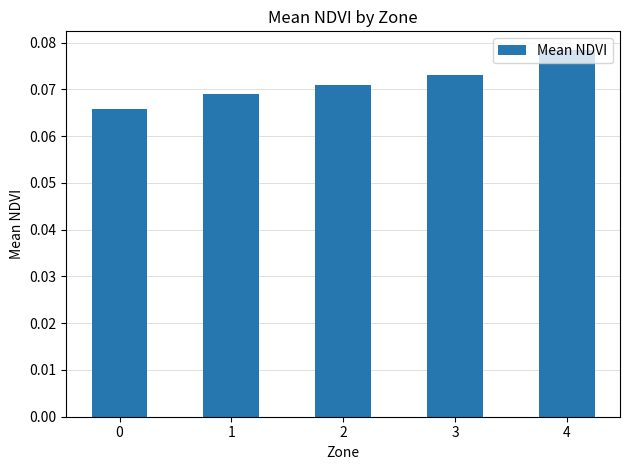

Which category has the highest value across all series?

4